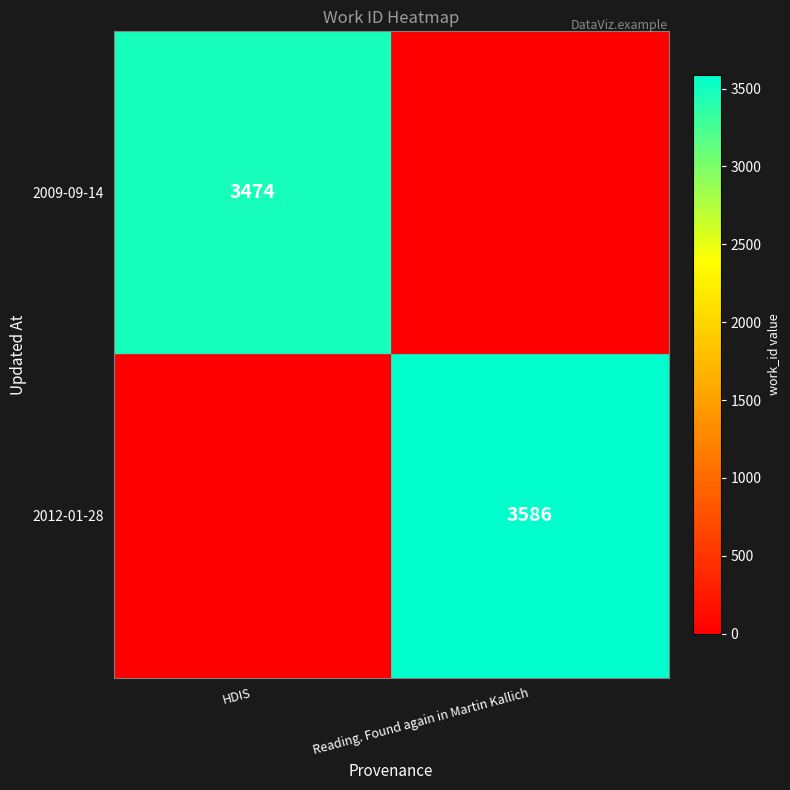

True or false: 2009-09-14 has a value of 3474 at HDIS.

True